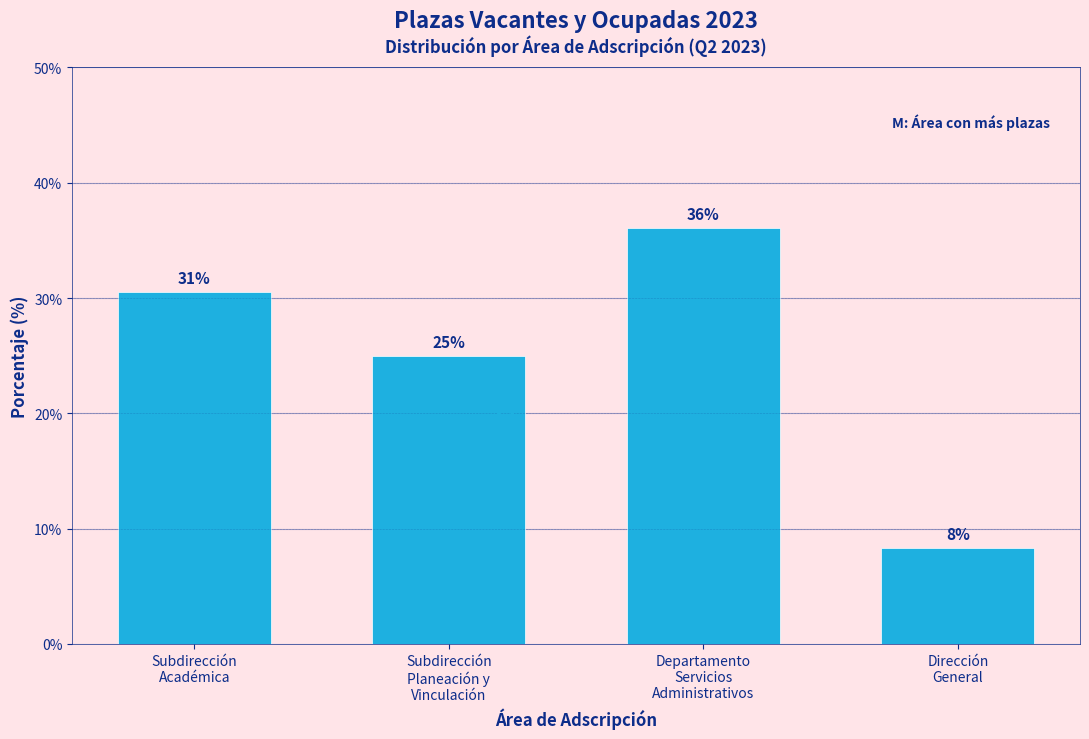

What is the sum of all values?

100.0